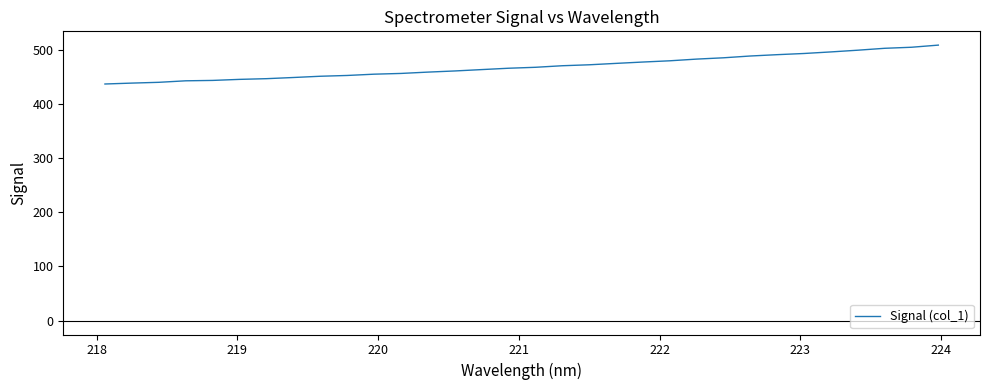

What is the greatest value displayed?

508.2